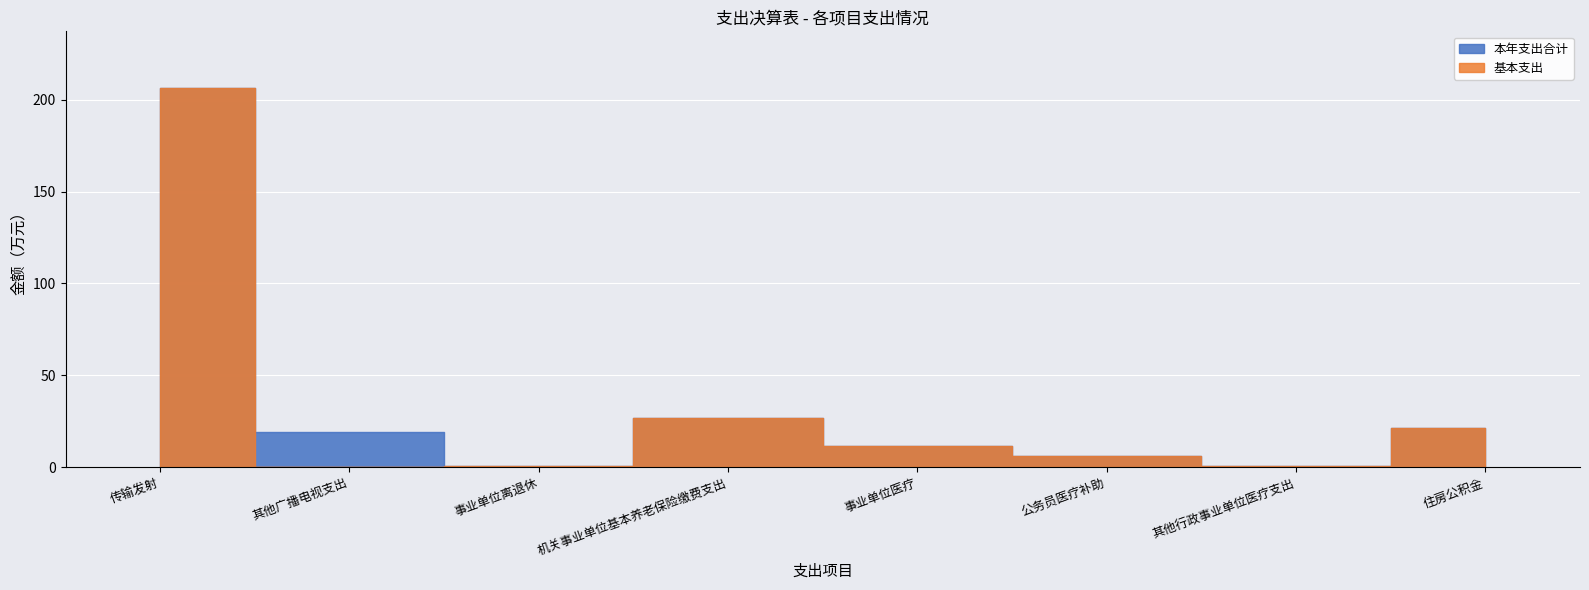

What is the total value across all series at 事业单位医疗?

23.3